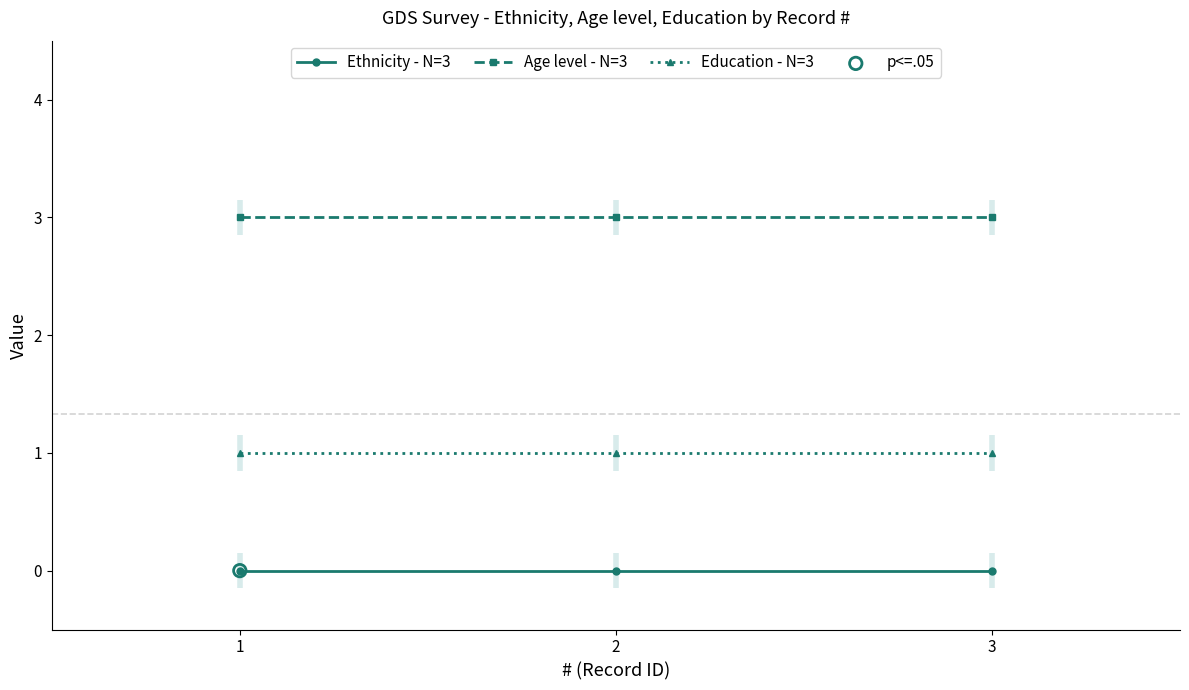

At how many categories does at least one series exceed 1?

3